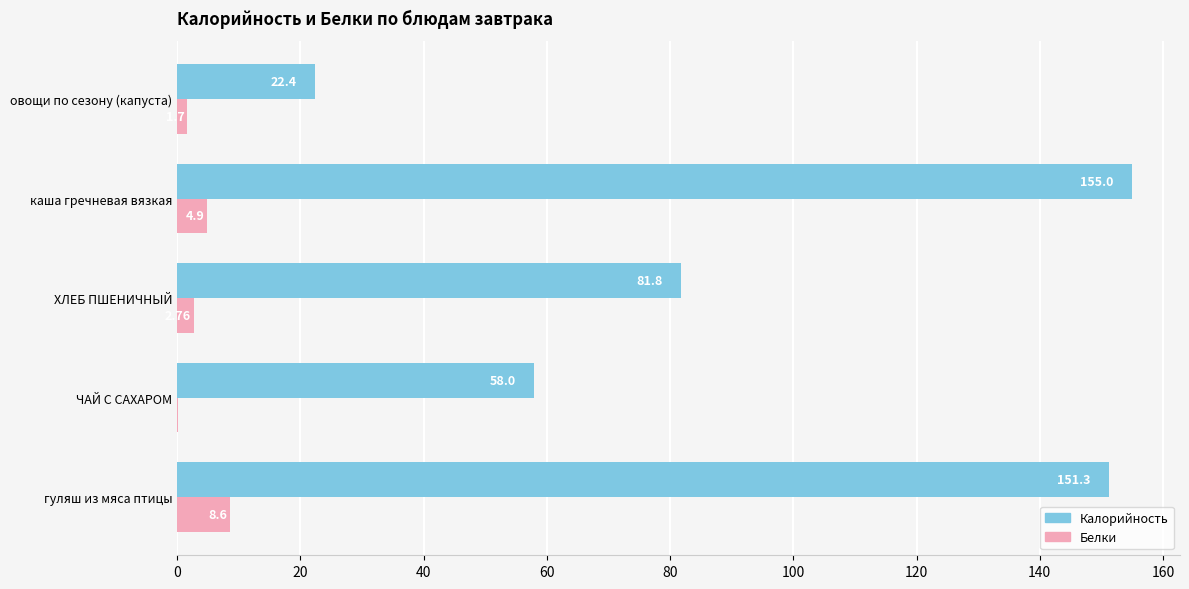

What is the sum of the Белки values at гуляш из мяса птицы and каша гречневая вязкая?

13.5